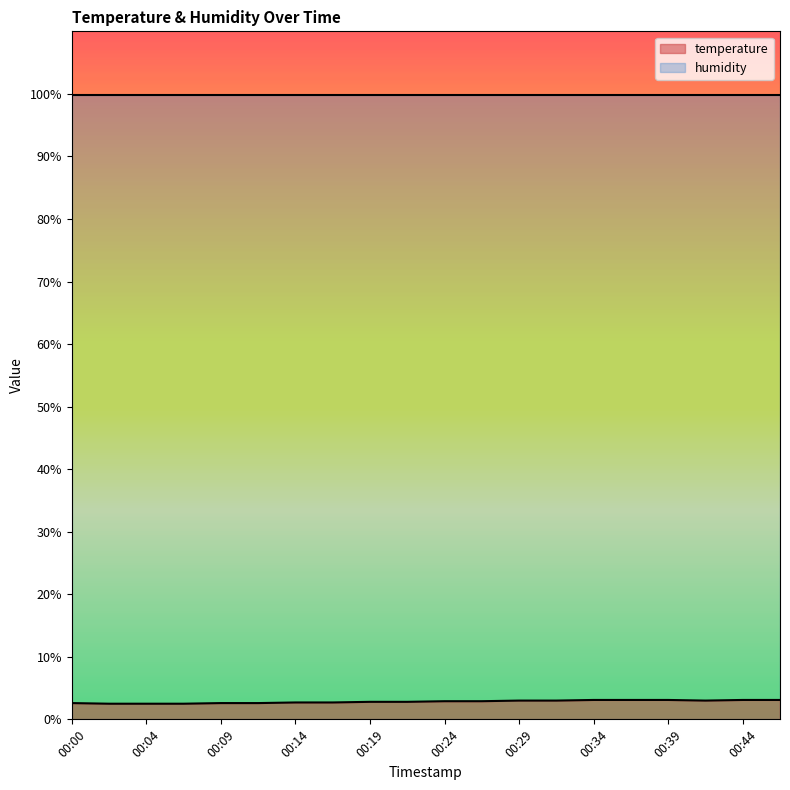

Rank the categories by value from highest to lowest.

00:34, 00:36, 00:39, 00:44, 00:46, 00:29, 00:31, 00:41, 00:24, 00:27, 00:19, 00:22, 00:14, 00:17, 00:00, 00:09, 00:12, 00:02, 00:04, 00:07